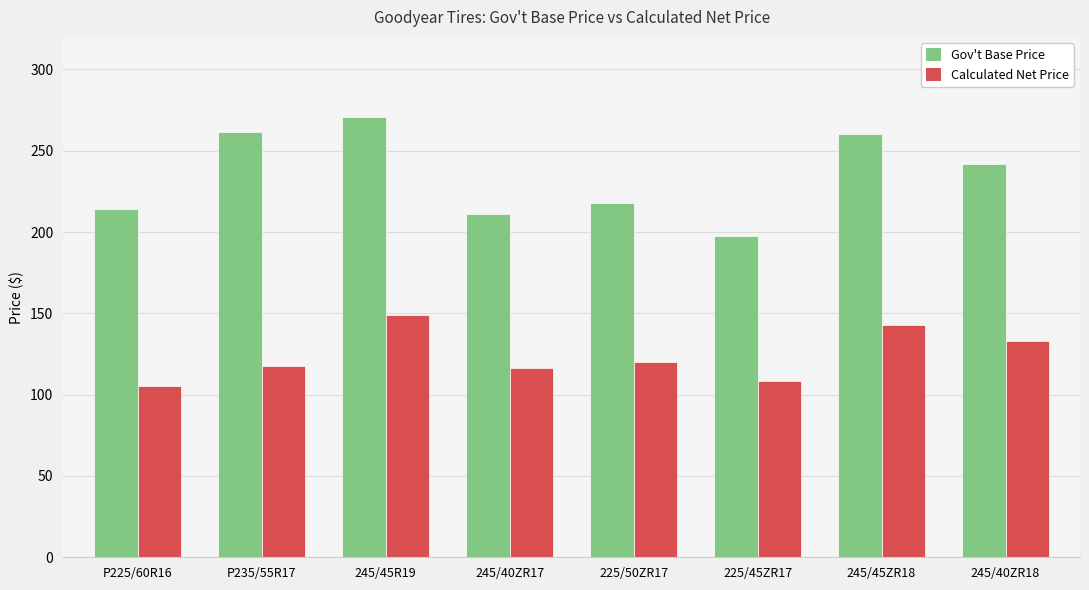

At which category does the chart reach its peak across all series?

245/45R19